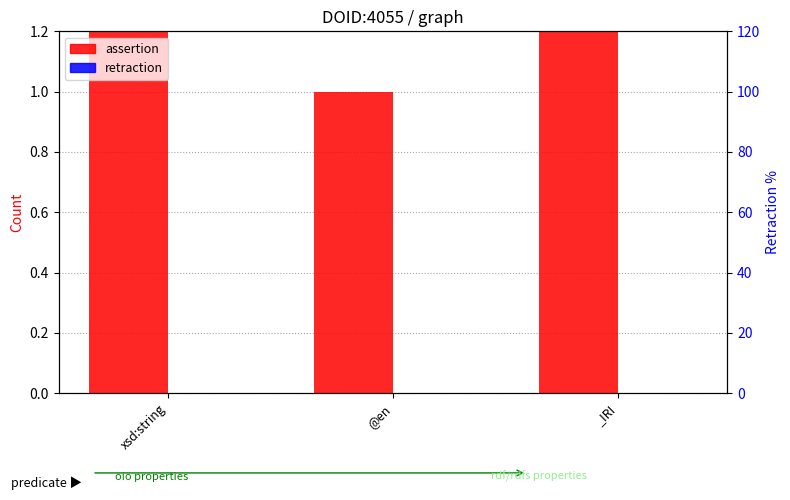

What is the difference between the highest and lowest values at xsd:string?

7